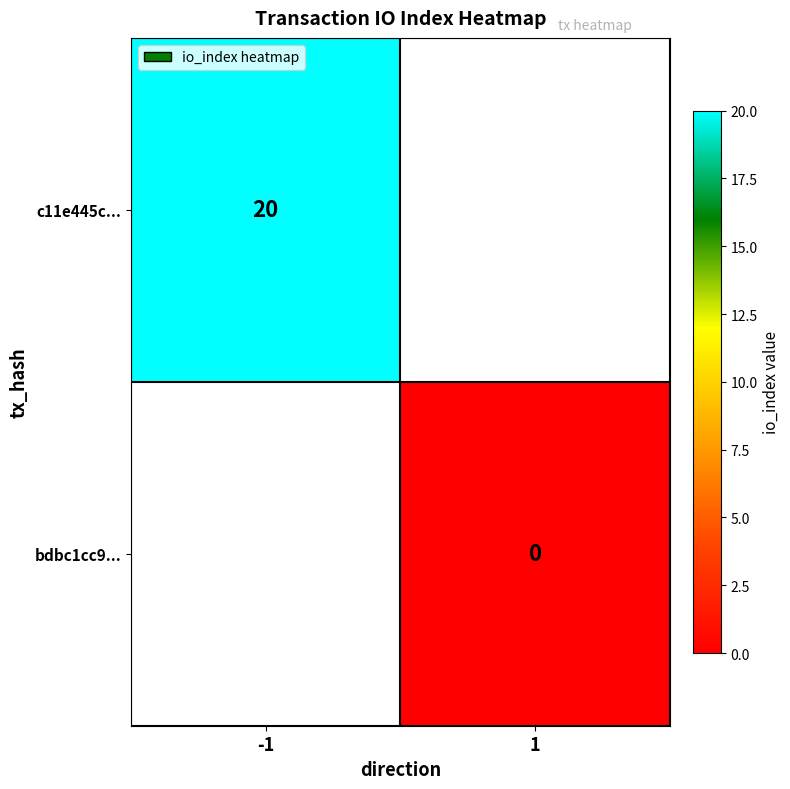

Is it true that c11e445c... equals 20 at -1?

True